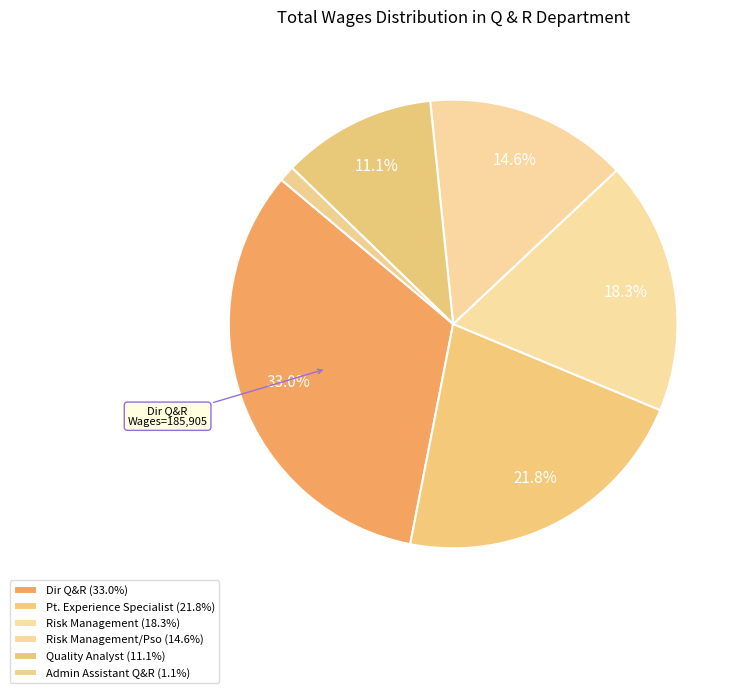

To the nearest percent, what is the difference between the largest and smallest slice percentages?

32%